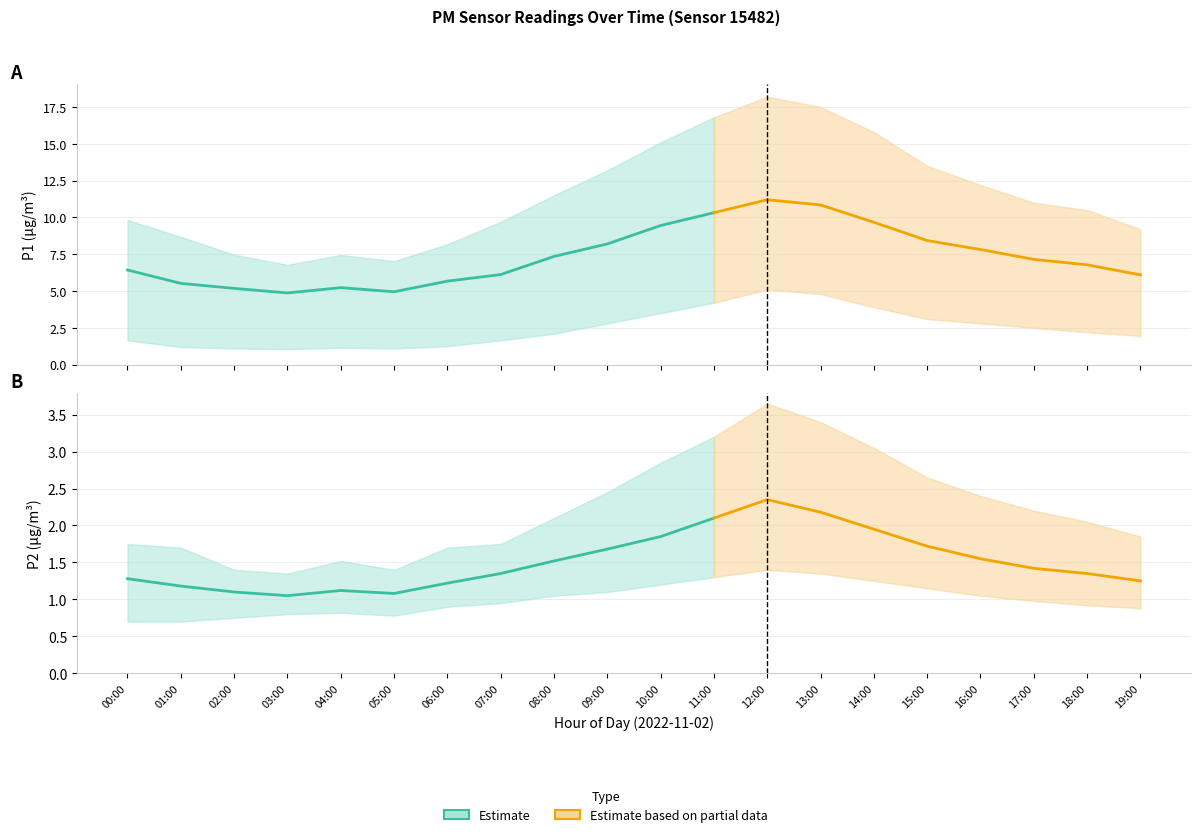

What is the label of the 11th point from the right?

09:00